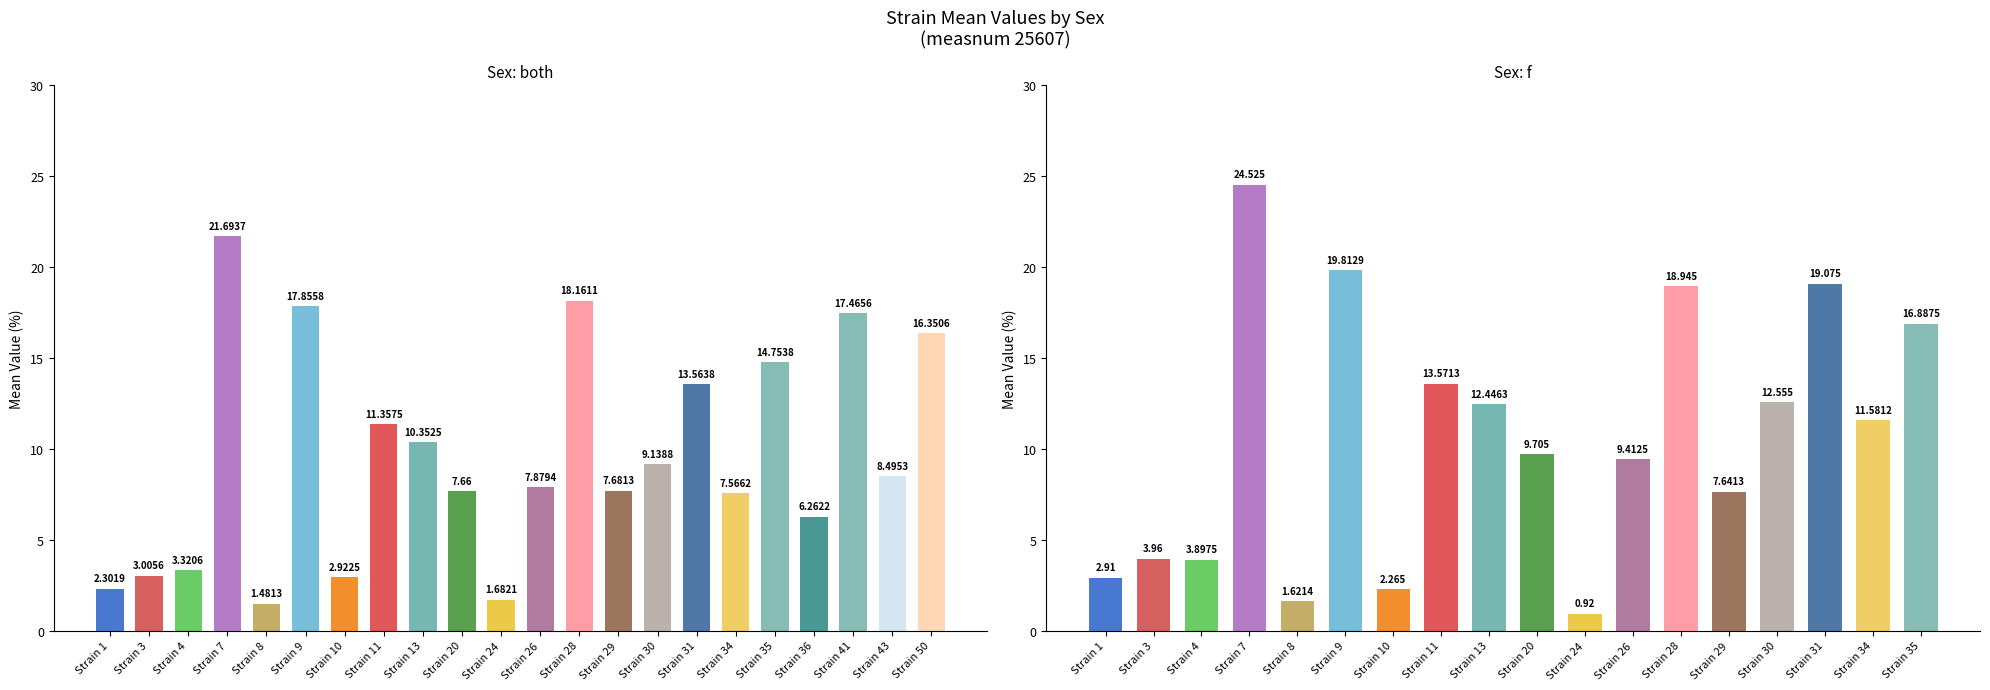

True or false: the data shows 2.3 at Strain 1.

True